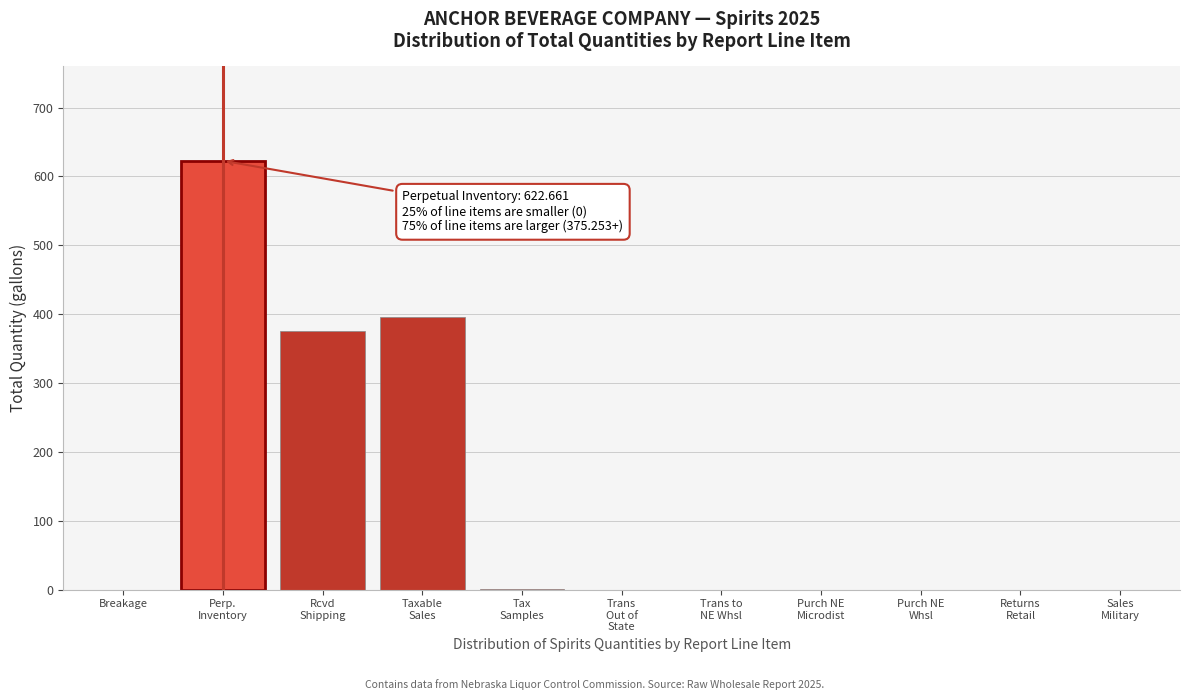

What is the sum of all values?

1395.3